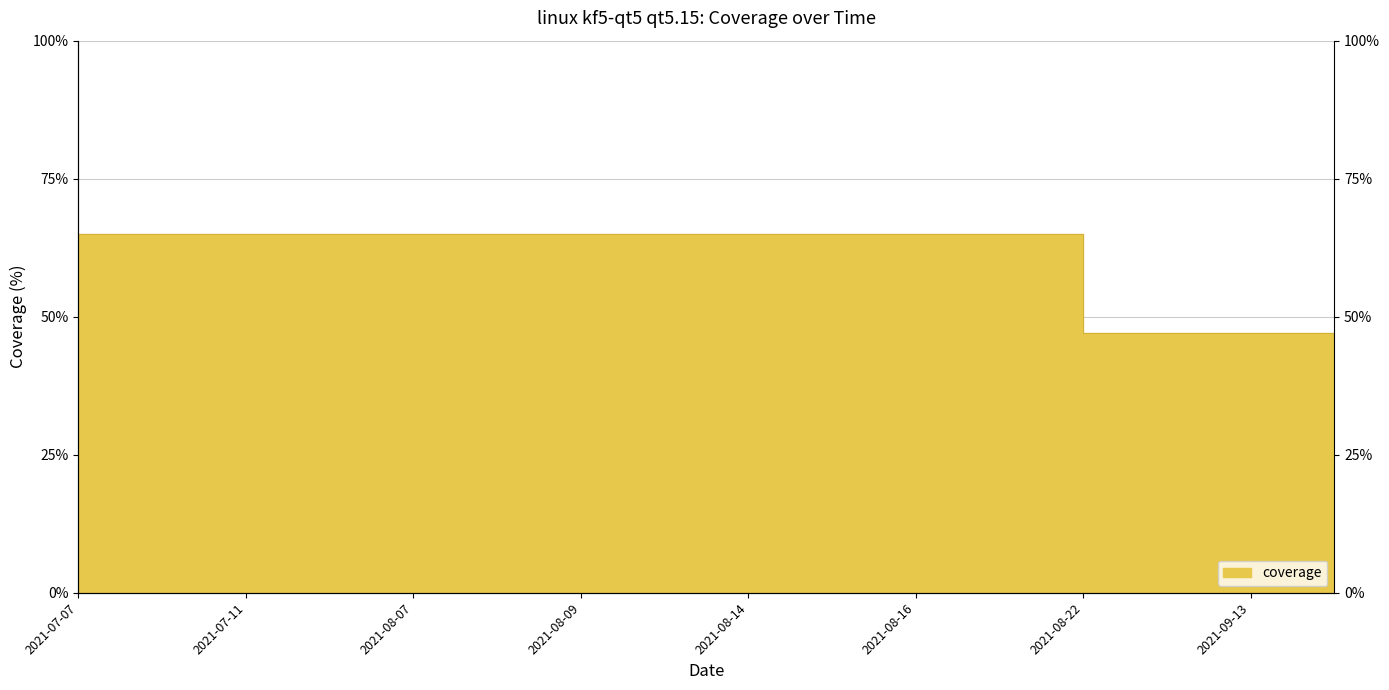

Which has a higher value, 2021-07-08 or 2021-08-15?

2021-07-08